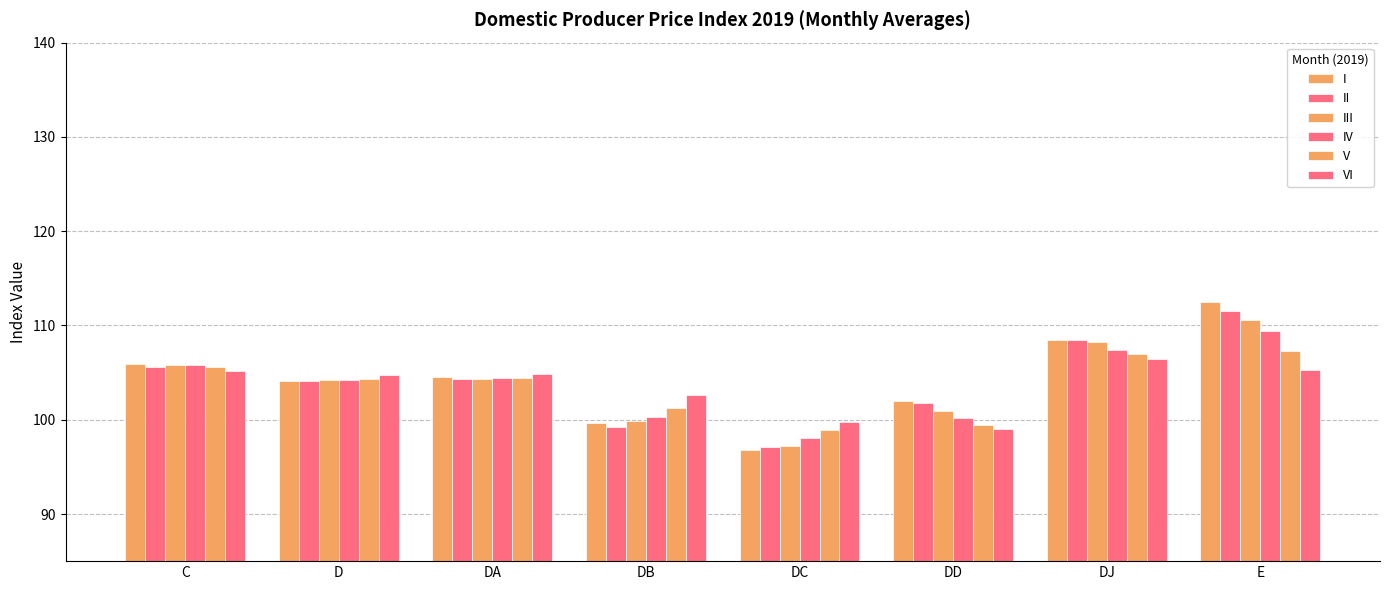

Are the bars grouped side by side (vs. stacked)?

Yes